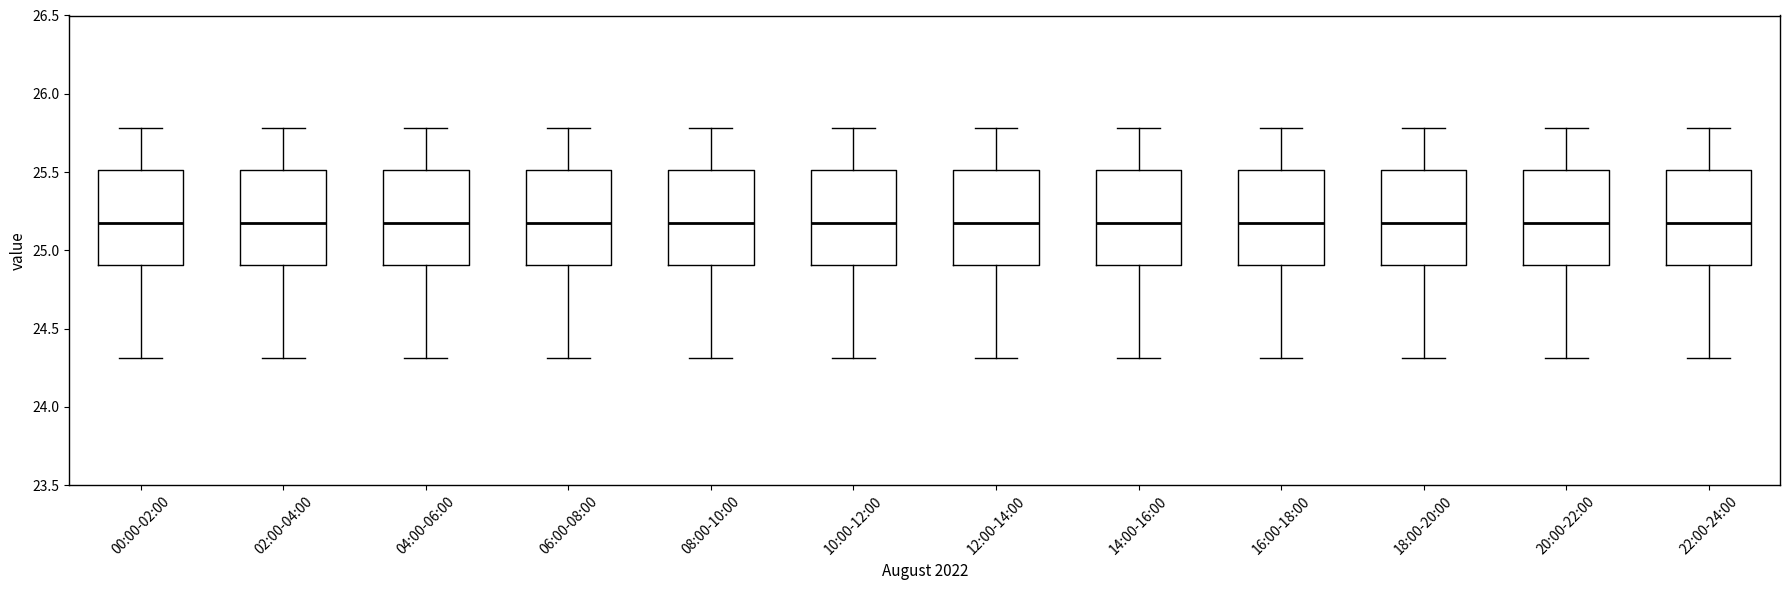

Where does the lower whisker of the box for 10:00-12:00 end on the y-axis? The values are not printed on the chart, so give them approximately, as read against the axis.

24.3